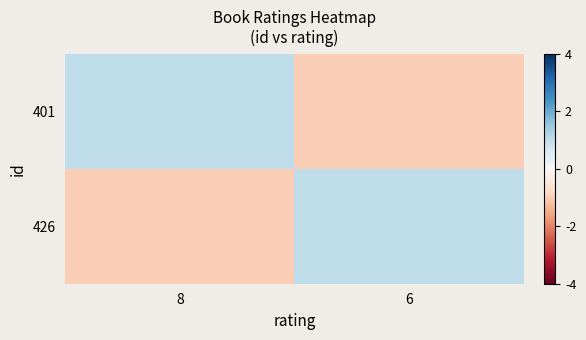

At how many categories does at least one series exceed 0?

2